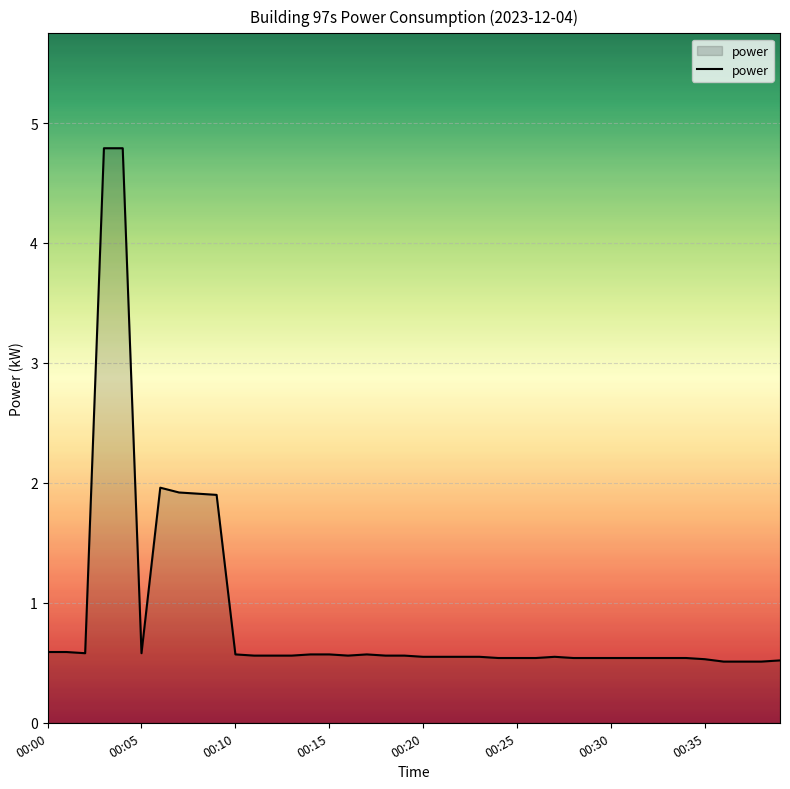

What is the difference between the maximum and minimum values?

4.3